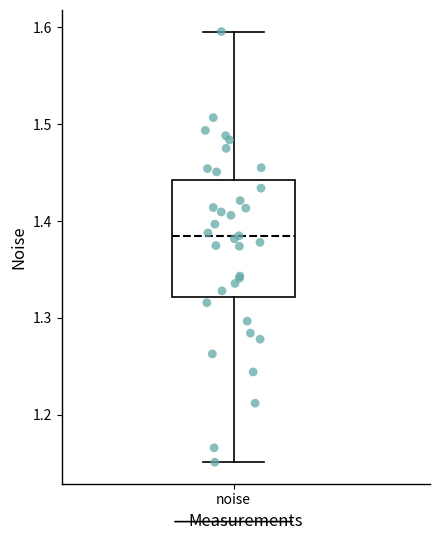

Transcribe this box plot: give where the median line is, the range the box spans, and where the two whiskers end, as read against the y-axis. The values are not printed on the chart, so give them approximately, as read against the axis.

median 1.38, box 1.32 to 1.44, whiskers 1.15 to 1.60